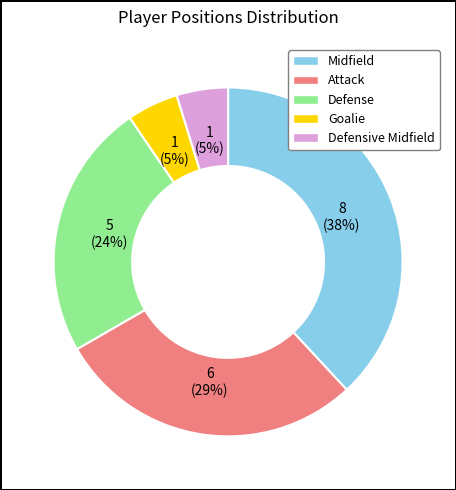

To the nearest percent, what is the average slice percentage?

20%